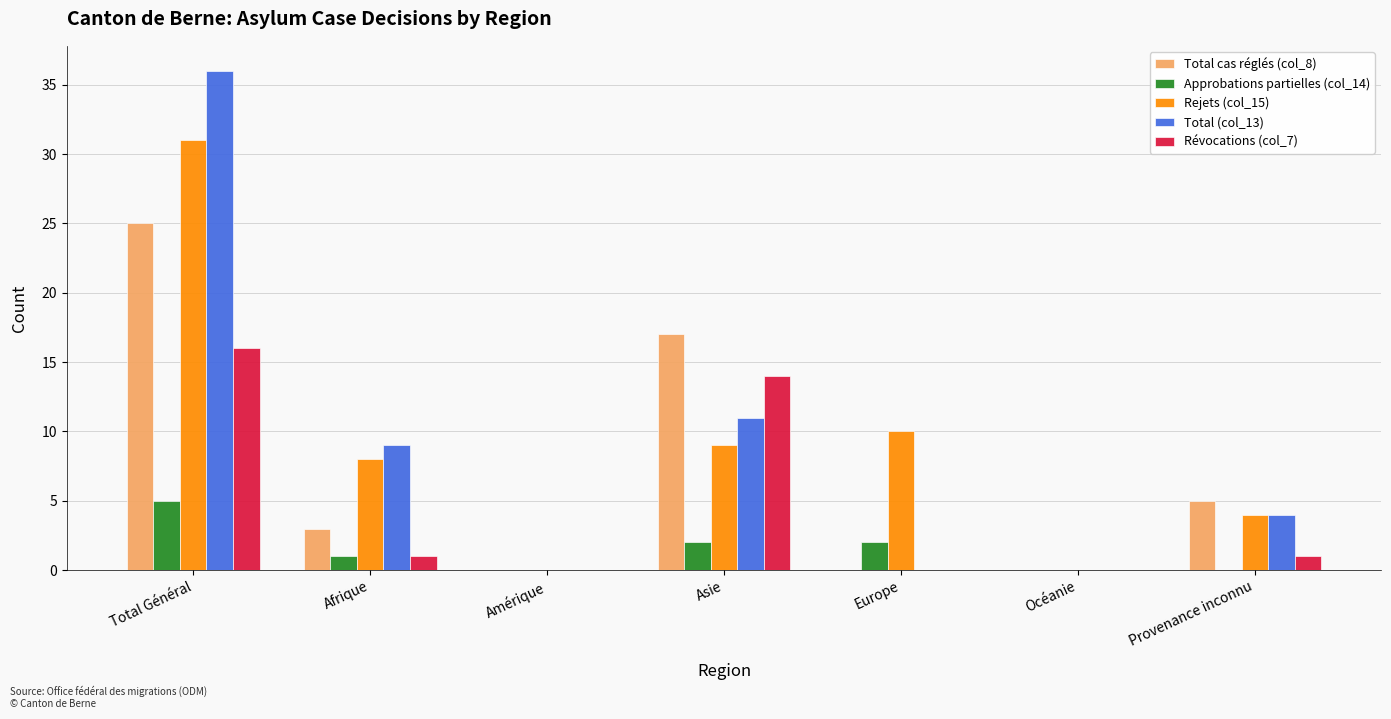

True or false: Rejets (col_15) has a value of 0 at Océanie.

True